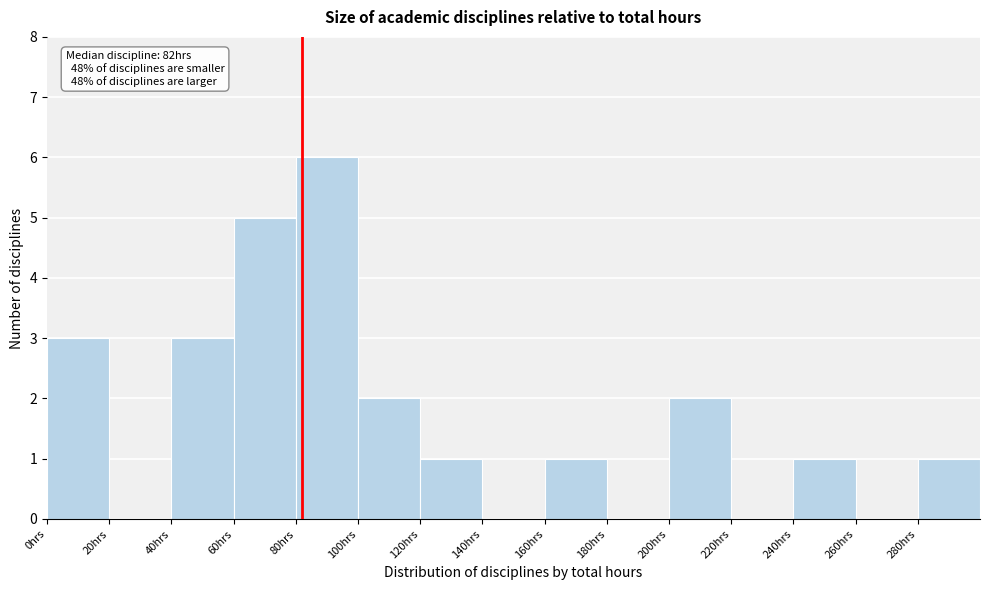

Which range on the x-axis has the tallest bar?

80 to 100